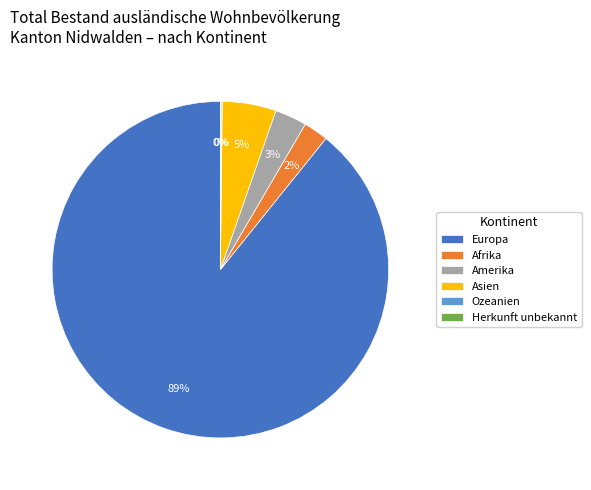

The Afrika slice represents 2% of the pie. True or false?

True